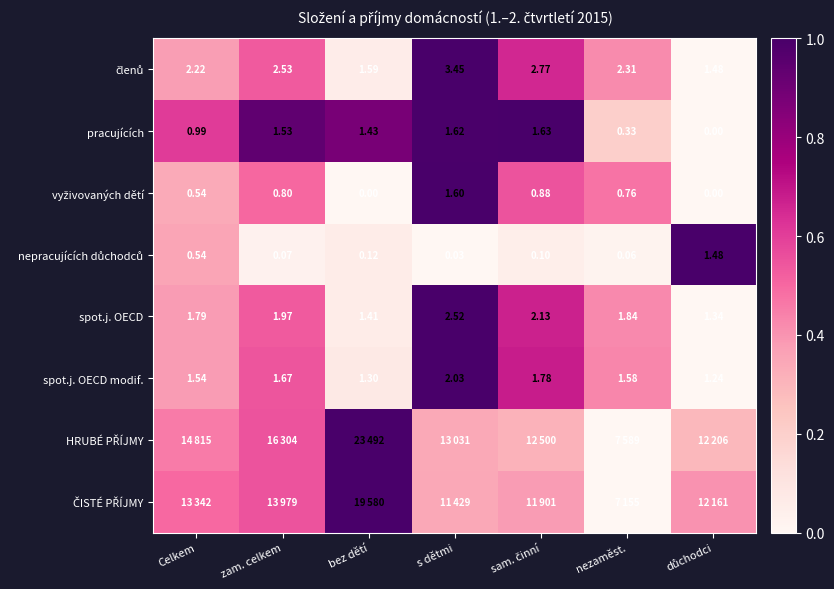

Count the number of categories in the chart.

7